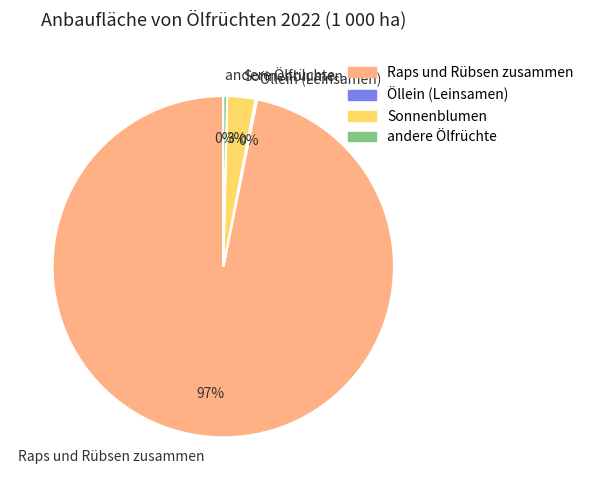

To the nearest percent, what is the difference between the largest and smallest slice percentages?

97%